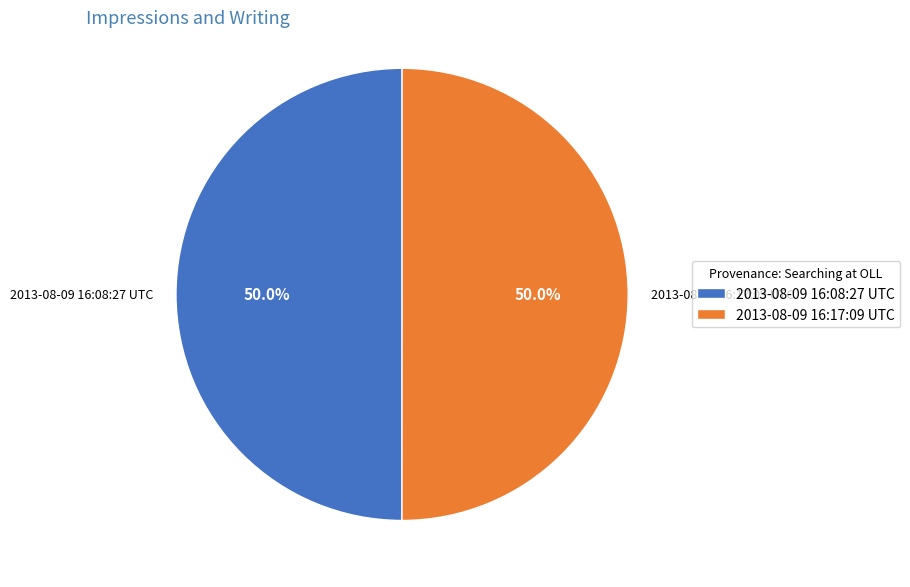

To the nearest percent, what percentage of the pie is 2013-08-09 16:08:27 UTC?

50%